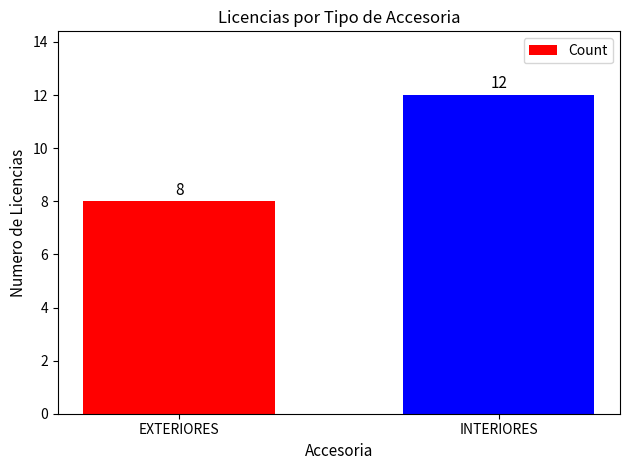

What is the approximate value at INTERIORES?

12